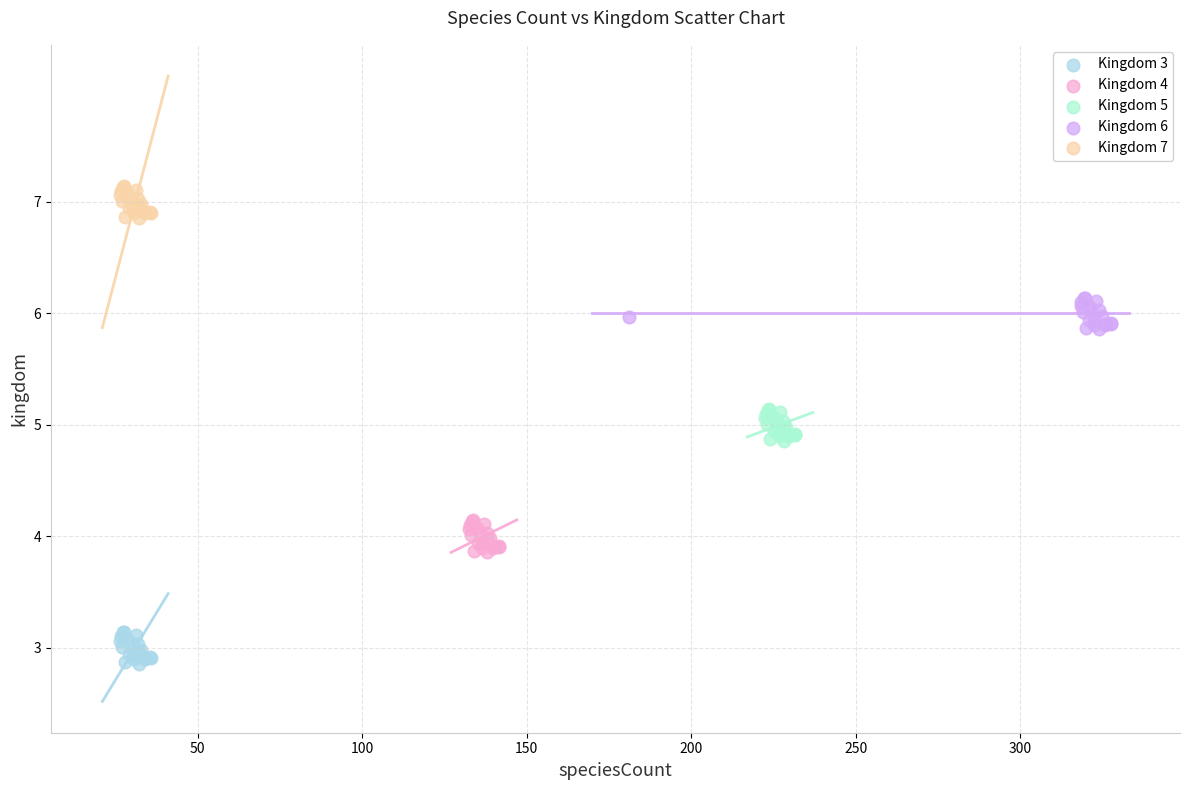

Which series reaches the maximum Y coordinate?

Kingdom 7